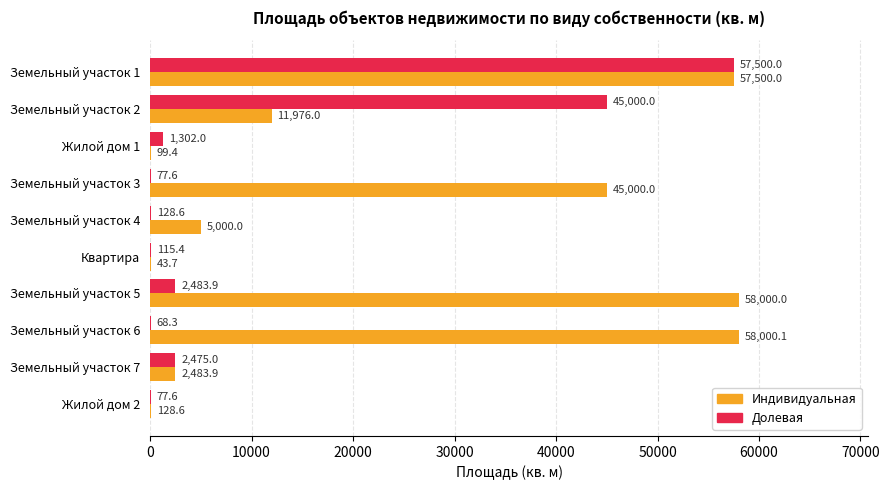

Is it true that Долевая equals 99761.9 at Земельный участок 1?

False